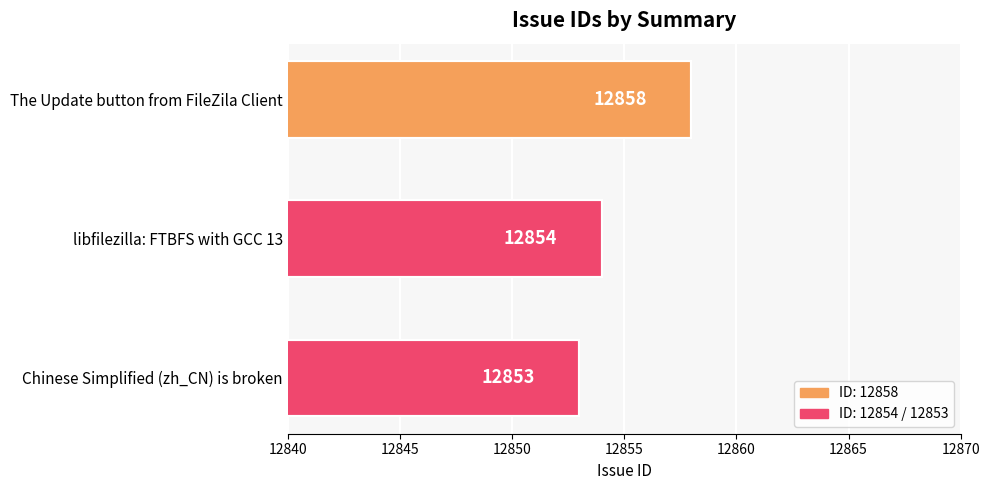

Rank the categories by value from lowest to highest.

Chinese Simplified (zh_CN) is broken, libfilezilla: FTBFS with GCC 13, The Update button from FileZila Client